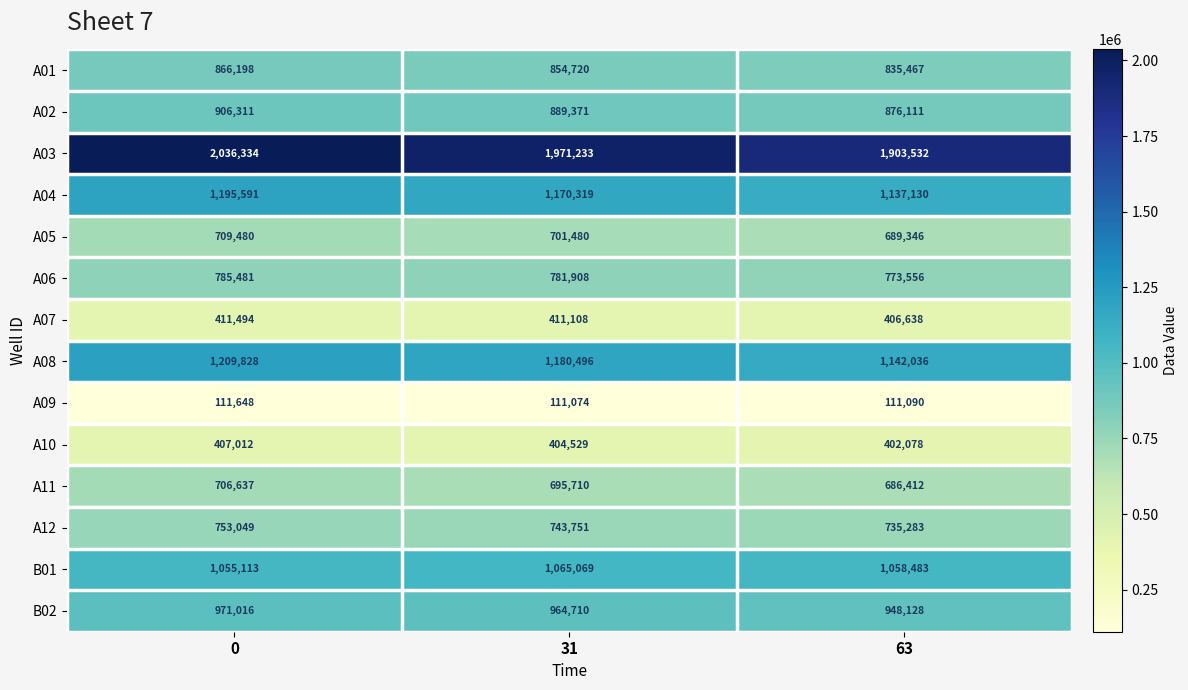

At how many categories does at least one series exceed 309789?

3